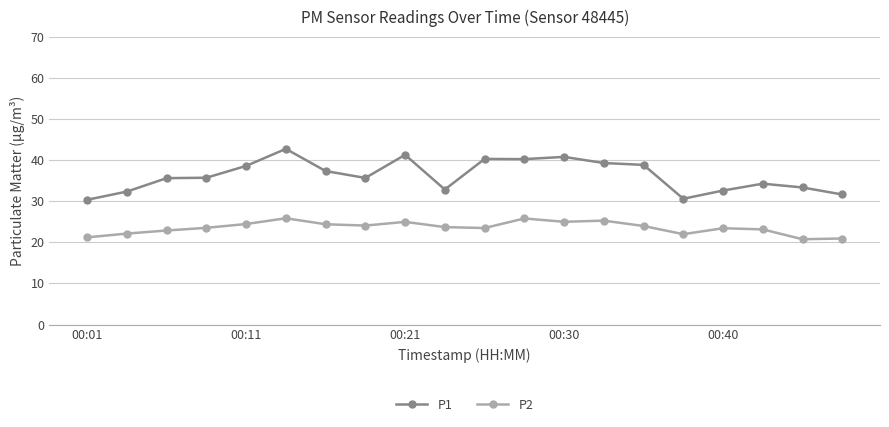

Which series has the largest total across all categories?

P1